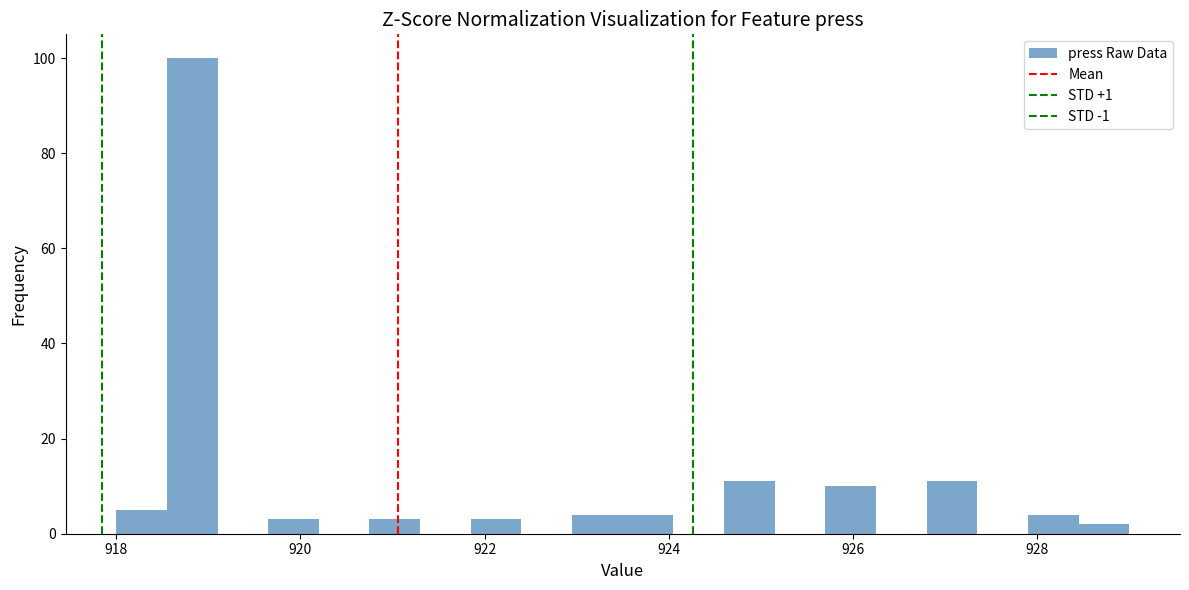

Around what value on the x-axis is the tallest bar? Give the approximate position of its centre, as read against the axis.

918.8